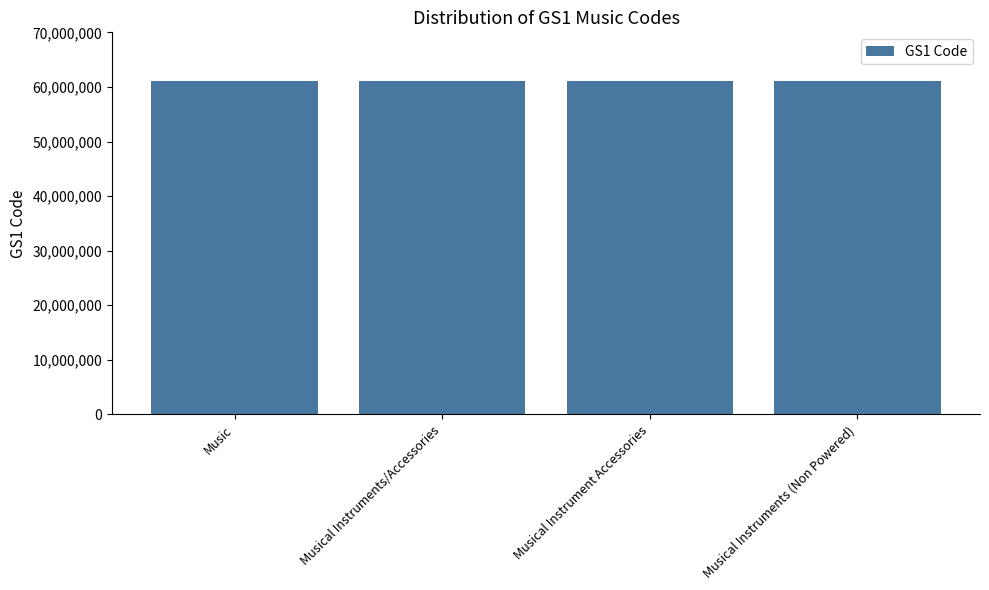

What is the ratio of the value at Musical Instruments/Accessories to the value at Musical Instruments (Non Powered)?

1.0